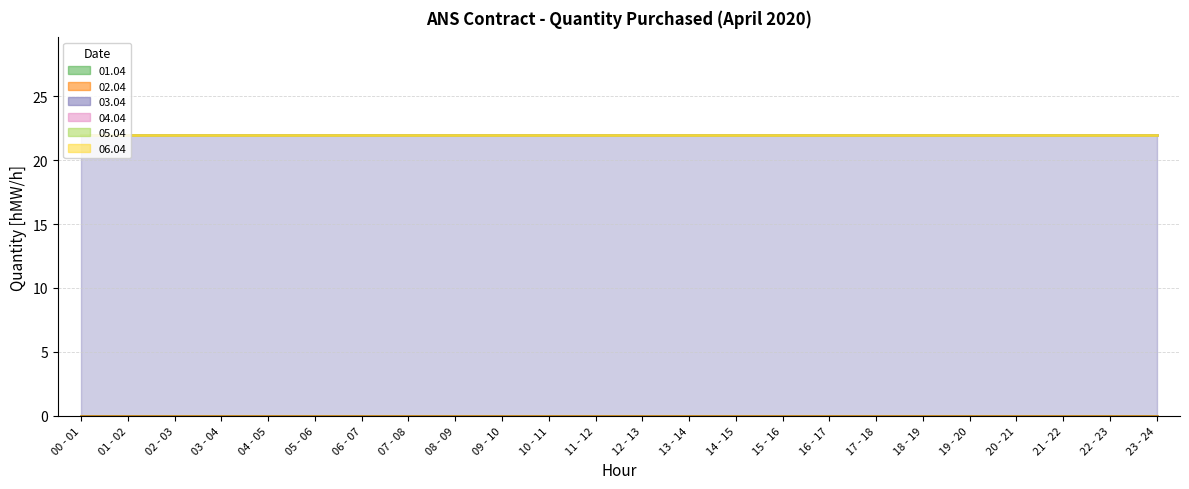

Reading right to left, transcribe all the data shown in this chart.

01.04: 0	0	0	0	0	0	0	0	0	0	0	0	0	0	0	0	0	0	0	0	0	0	0	0
02.04: 0	0	0	0	0	0	0	0	0	0	0	0	0	0	0	0	0	0	0	0	0	0	0	0
03.04: 22	22	22	22	22	22	22	22	22	22	22	22	22	22	22	22	22	22	22	22	22	22	22	22
04.04: 0	0	0	0	0	0	0	0	0	0	0	0	0	0	0	0	0	0	0	0	0	0	0	0
05.04: 0	0	0	0	0	0	0	0	0	0	0	0	0	0	0	0	0	0	0	0	0	0	0	0
06.04: 0	0	0	0	0	0	0	0	0	0	0	0	0	0	0	0	0	0	0	0	0	0	0	0